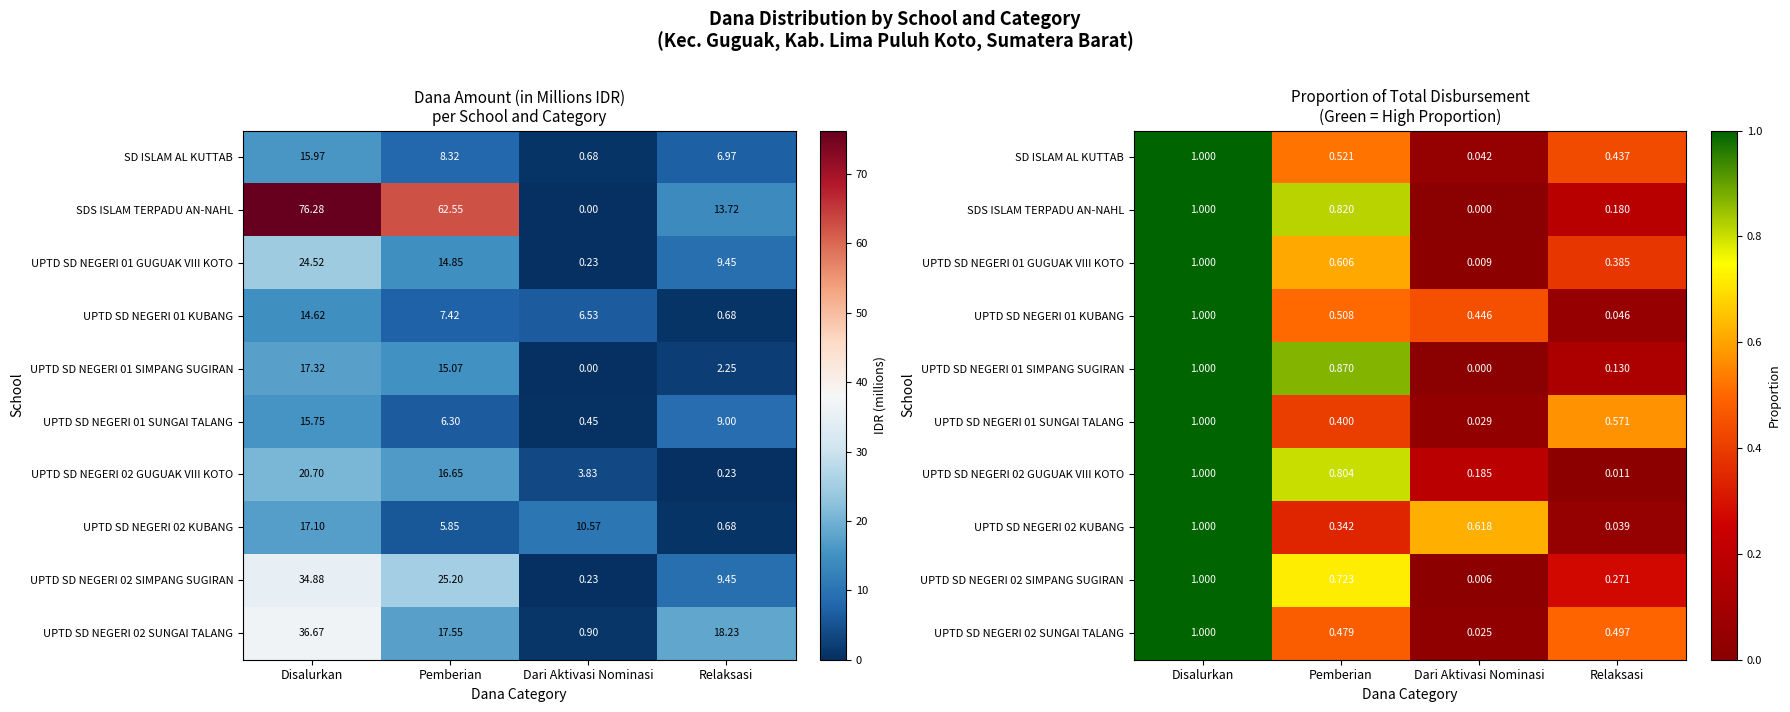

The UPTD SD NEGERI 01 KUBANG series shows 0.0 at Relaksasi. True or false?

True